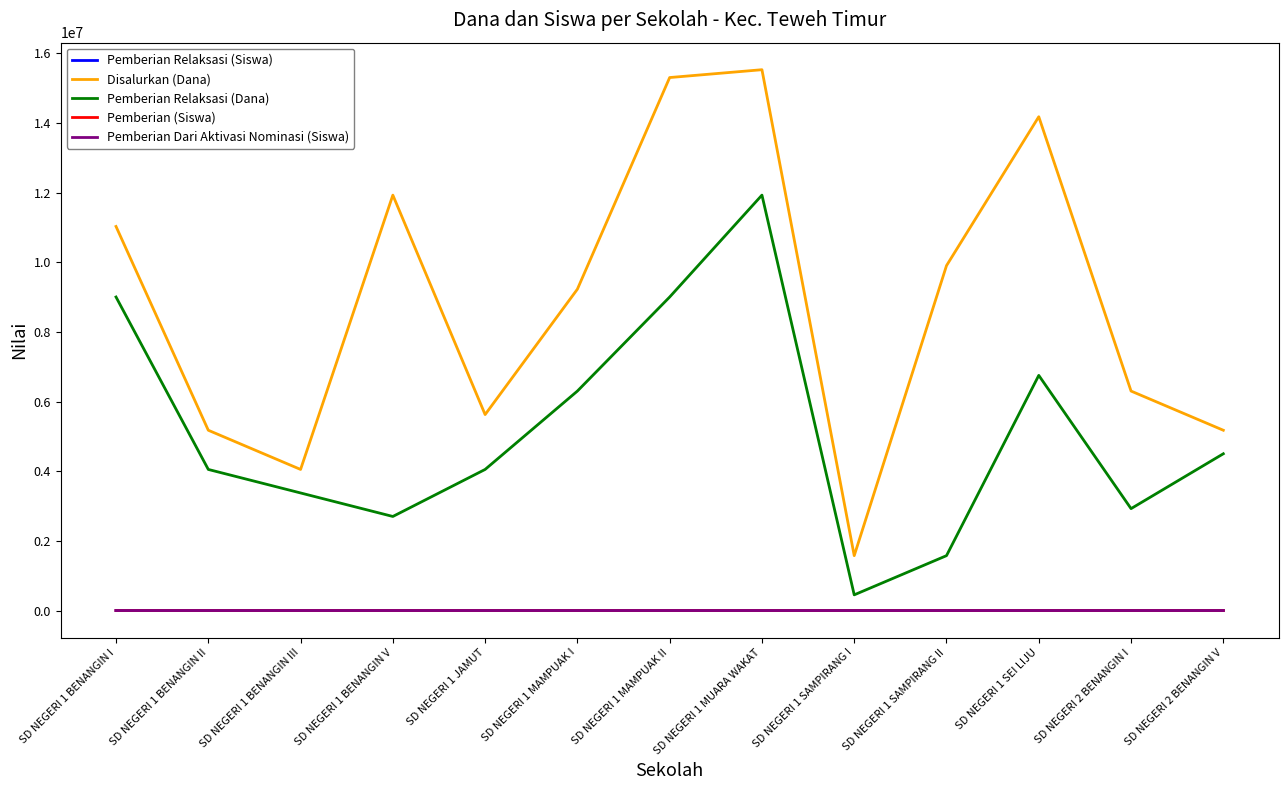

Between SD NEGERI 1 BENANGIN III and SD NEGERI 1 SAMPIRANG I, which series saw the biggest shift?

Pemberian Relaksasi (Dana)